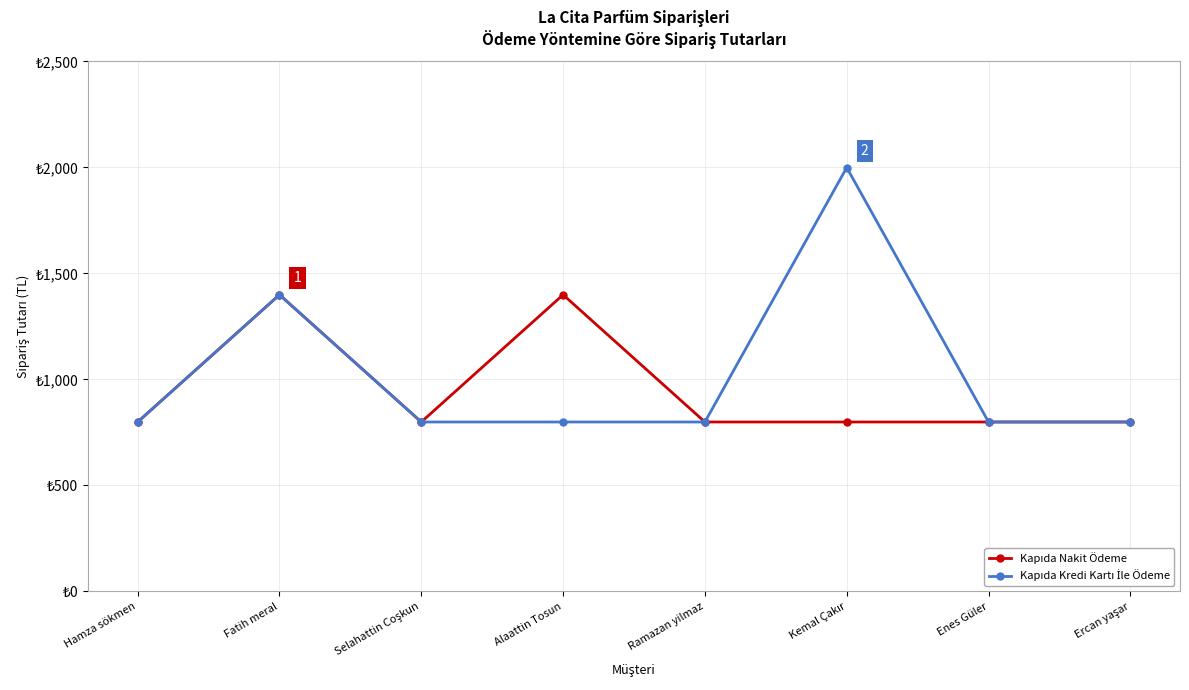

What is the difference between the Kapıda Nakit Ödeme values at Ramazan yilmaz and Fatih meral?

600